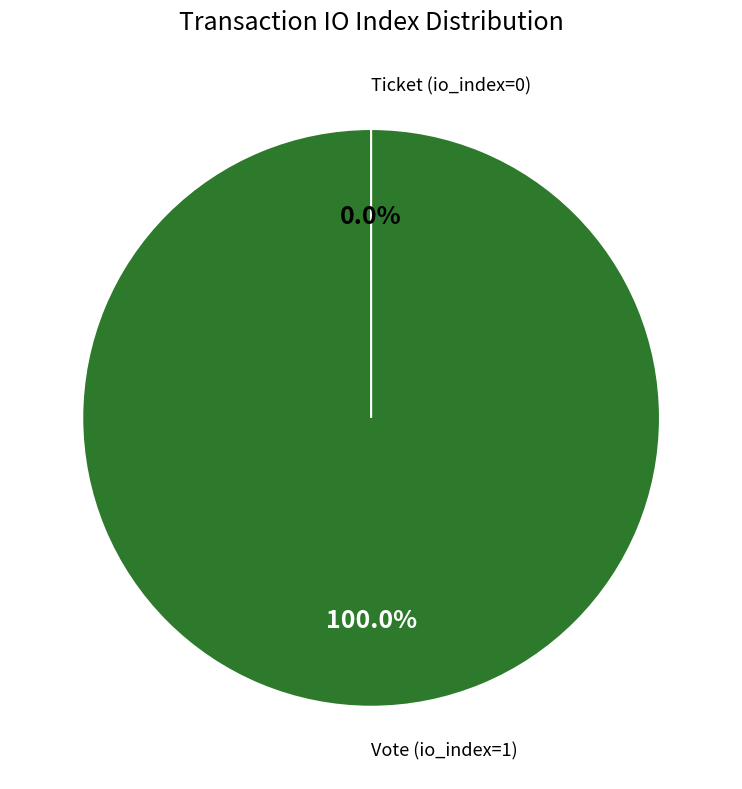

Does Vote (io_index=1) account for over 50% of the chart?

Yes